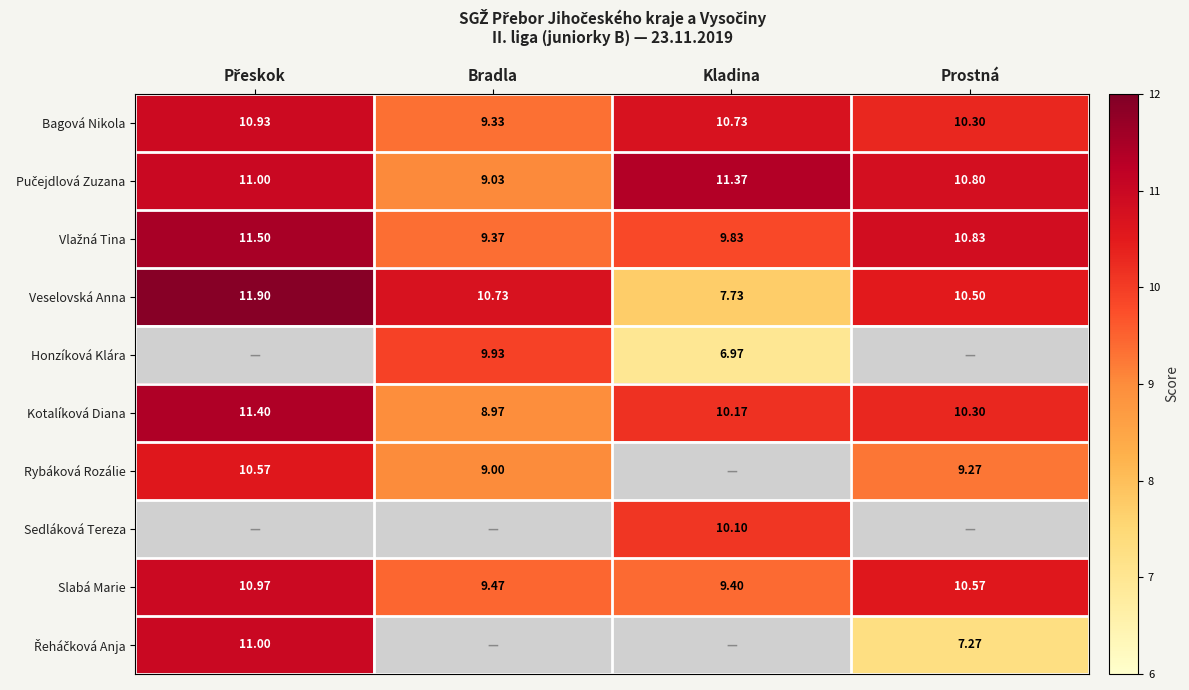

How many values in the Kotalíková Diana series exceed 10?

3